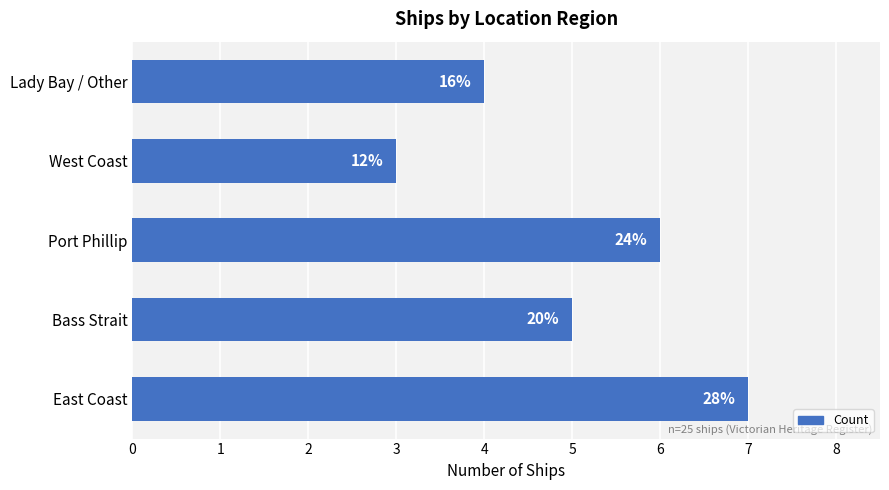

How many bars are there in total?

5